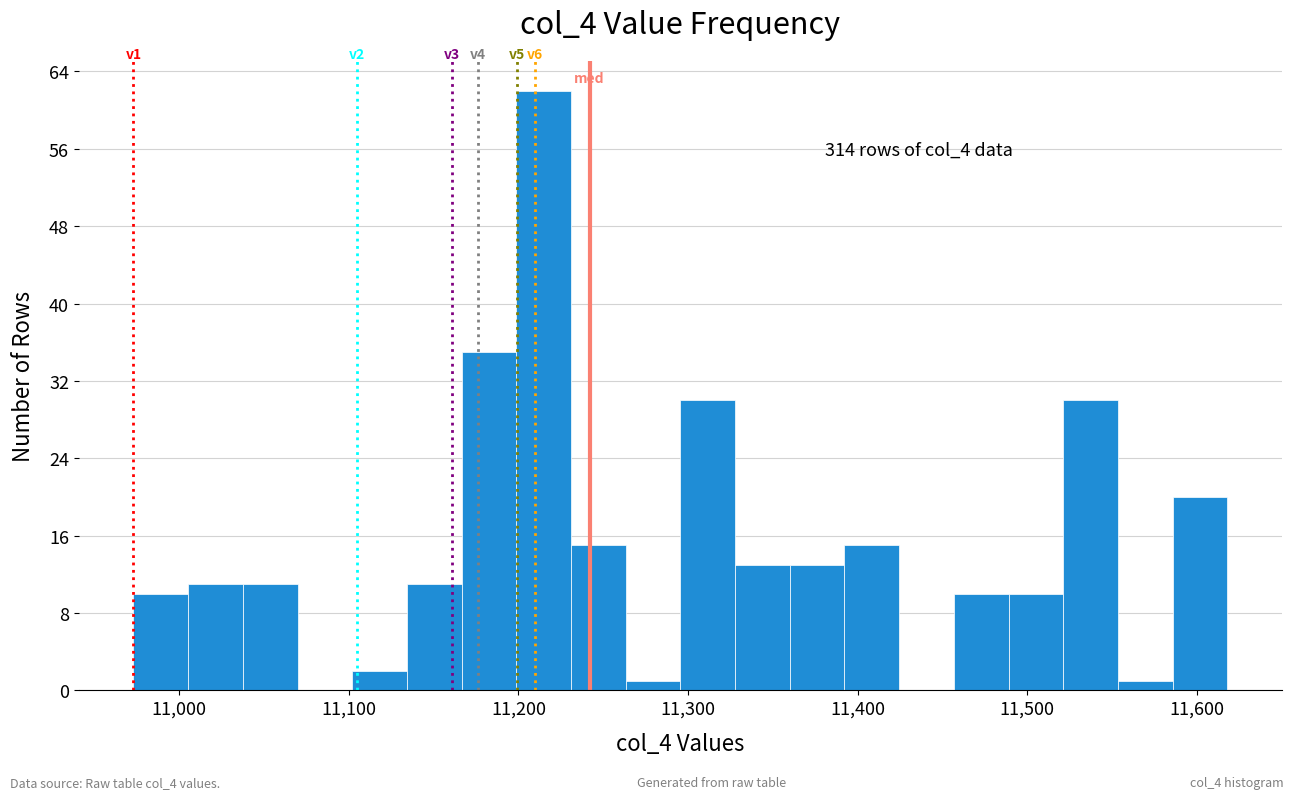

Read against the x-axis, roughly where is the centre of the tallest bar?

11210